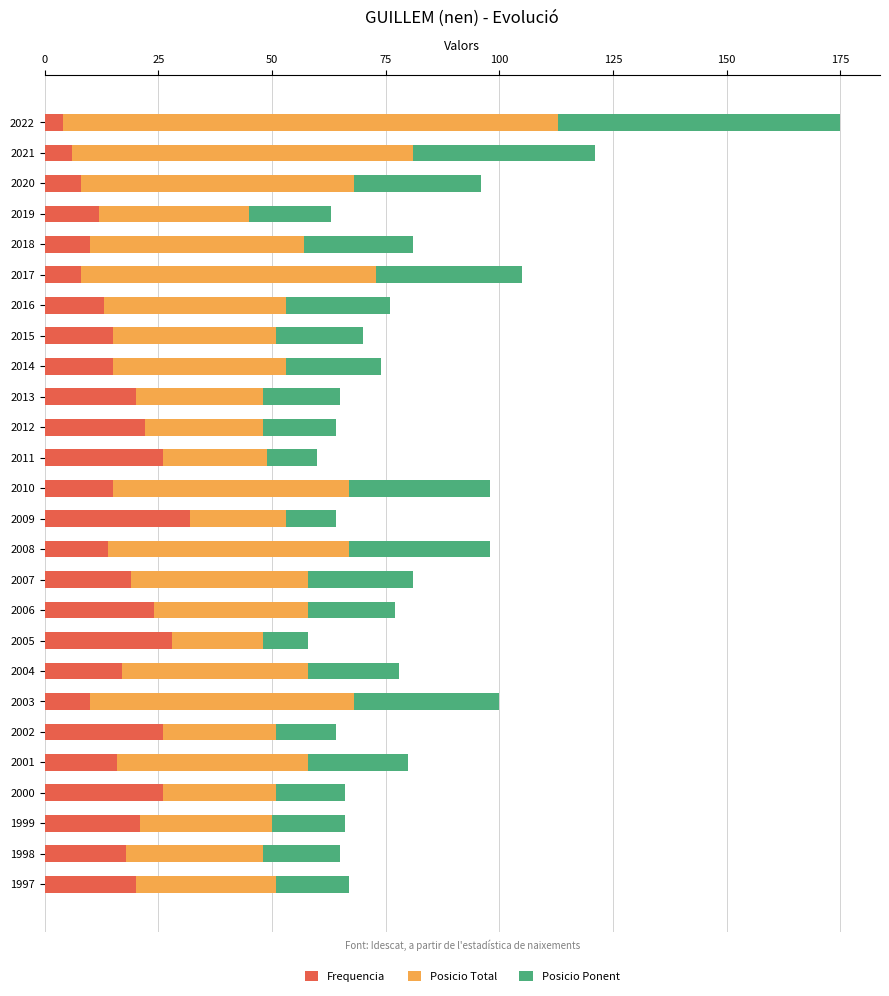

At which category is the sum across all series the highest?

2022